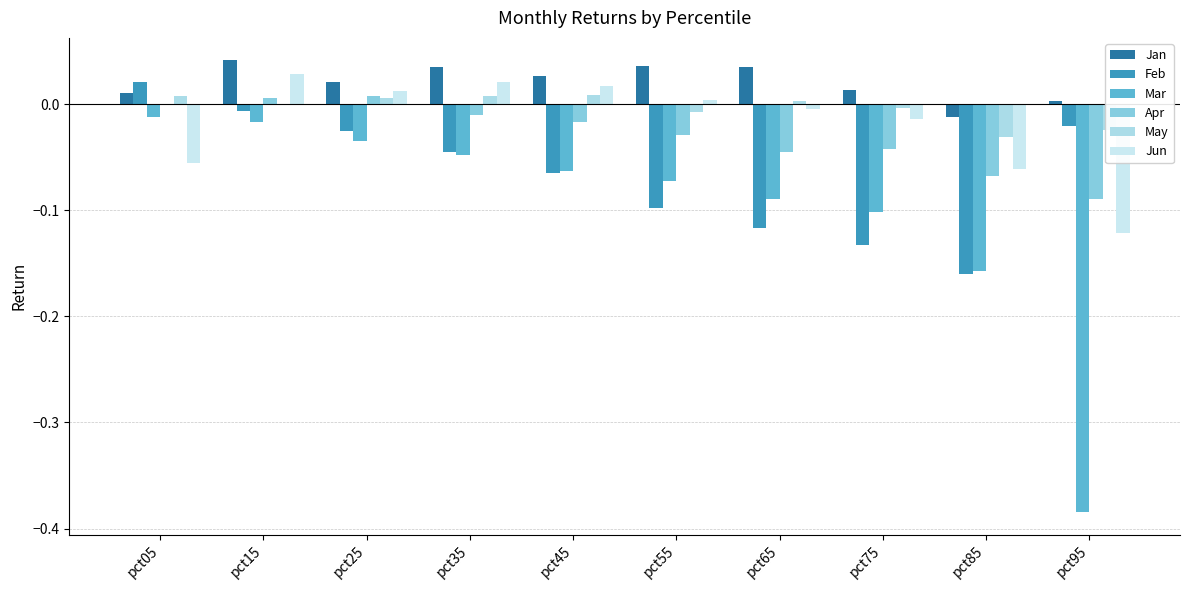

How many categories are shown in the chart?

10